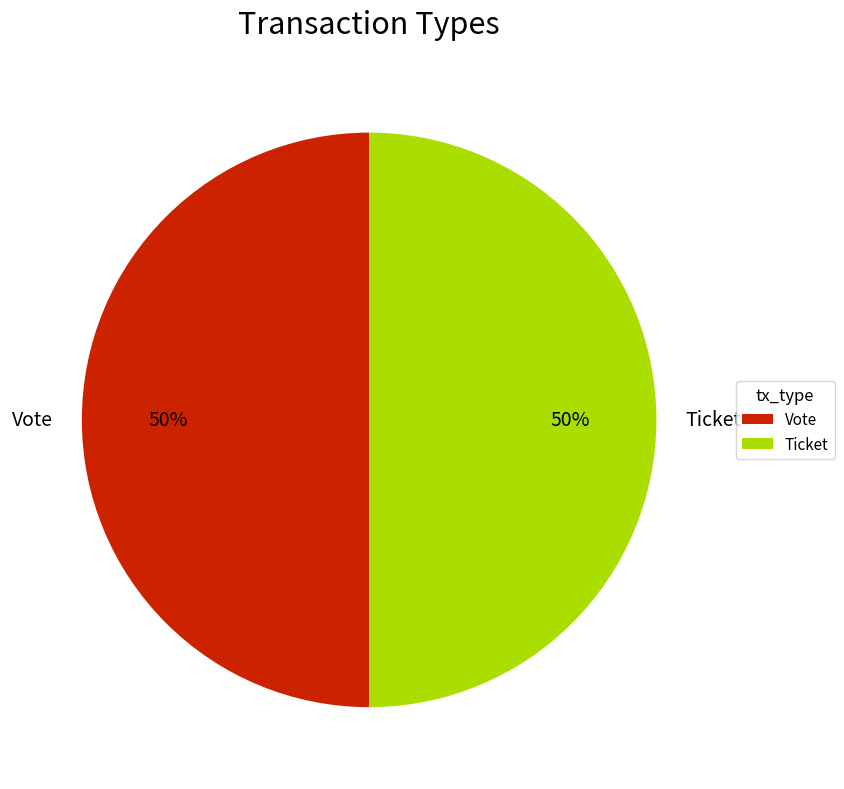

The Ticket slice represents 50% of the pie. True or false?

True